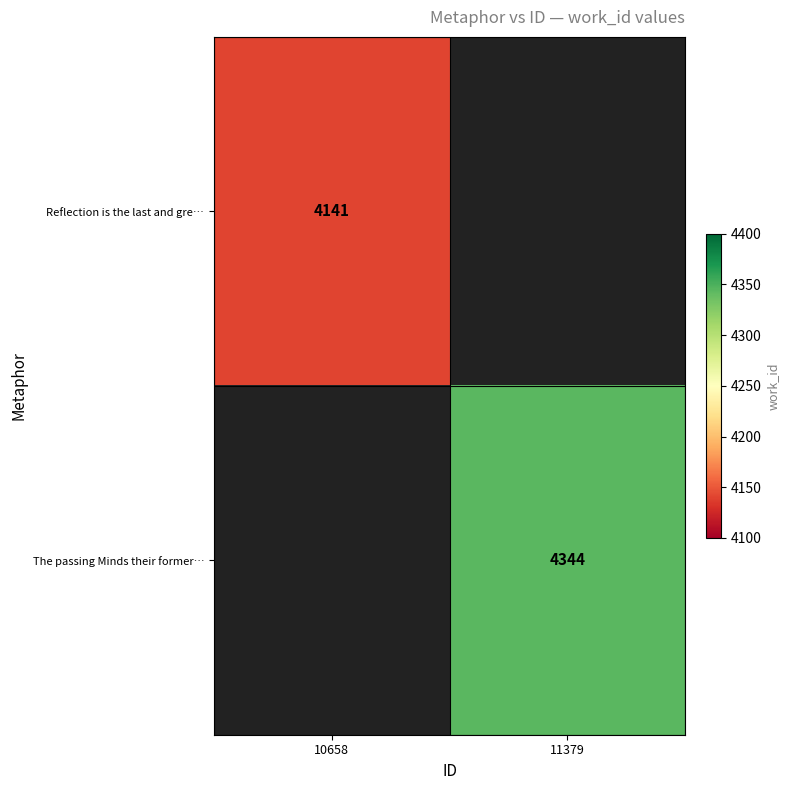

Is the value of Reflection is the last and gre… at 10658 greater than the value of The passing Minds their former… at 11379?

No